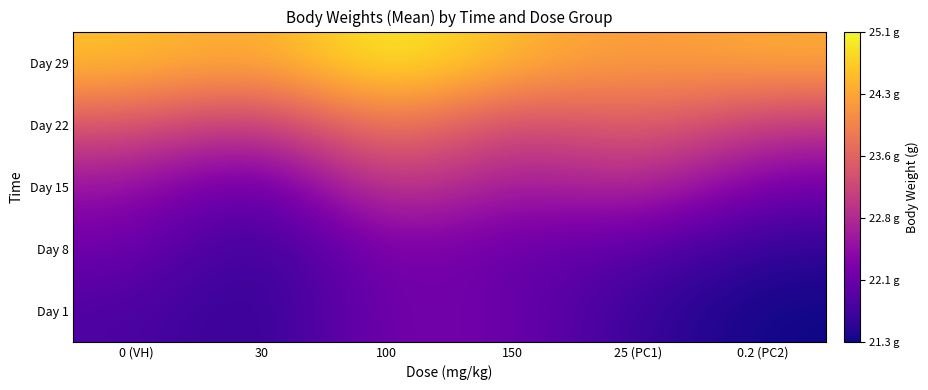

Rank the series by their maximum value, from highest to lowest.

Day 29, Day 22, Day 15, Day 8, Day 1